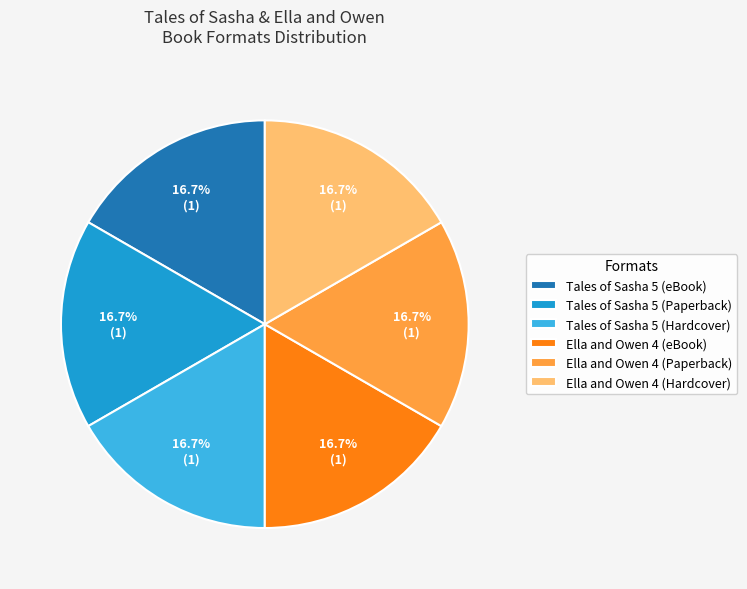

Does Ella and Owen 4 (Paperback) represent more than half of the total?

No